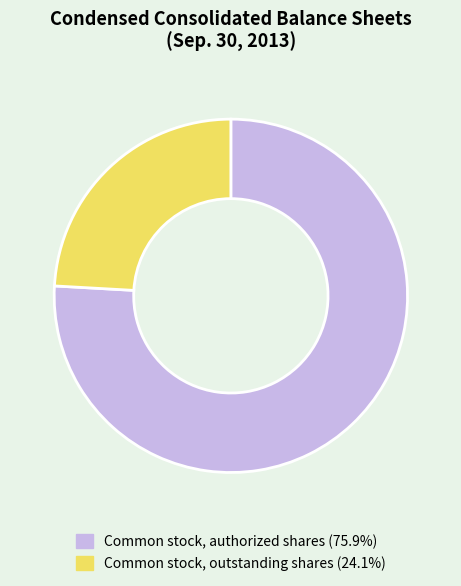

Count the number of slices in the pie.

2